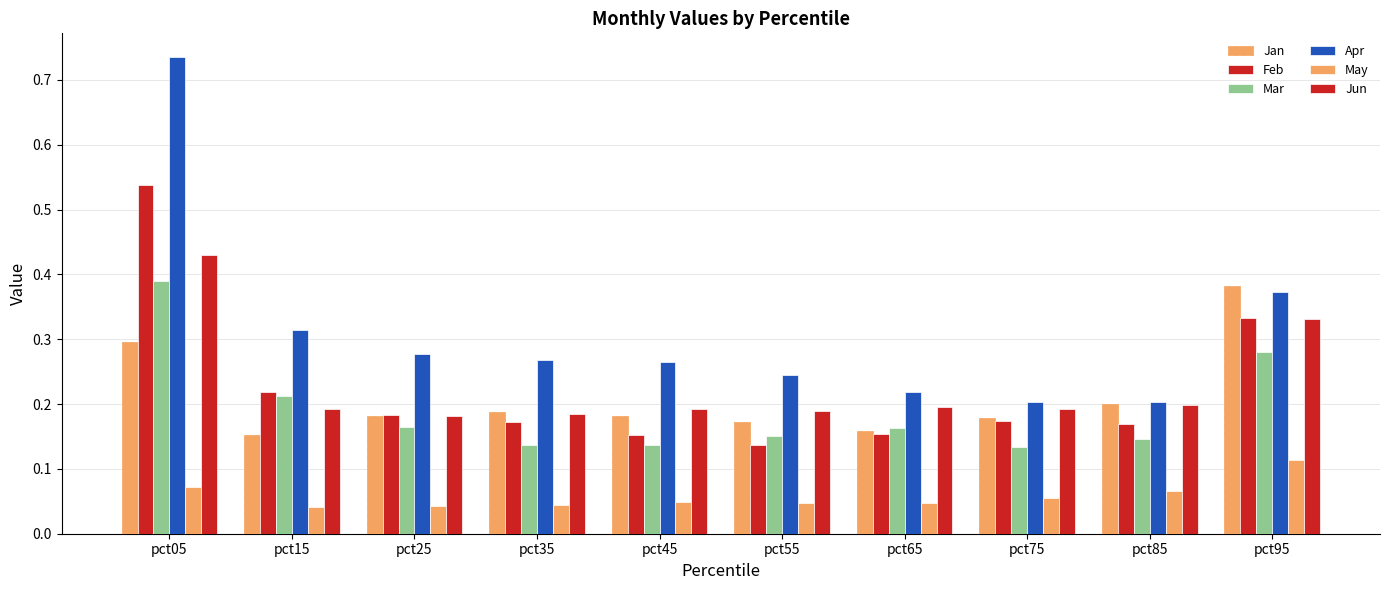

Reading left to right, transcribe all the data shown in this chart.

Jan: 0.3	0.2	0.2	0.2	0.2	0.2	0.2	0.2	0.2	0.4
Feb: 0.5	0.2	0.2	0.2	0.2	0.1	0.2	0.2	0.2	0.3
Mar: 0.4	0.2	0.2	0.1	0.1	0.2	0.2	0.1	0.1	0.3
Apr: 0.7	0.3	0.3	0.3	0.3	0.2	0.2	0.2	0.2	0.4
May: 0.1	0.0	0.0	0.0	0.0	0.0	0.0	0.1	0.1	0.1
Jun: 0.4	0.2	0.2	0.2	0.2	0.2	0.2	0.2	0.2	0.3